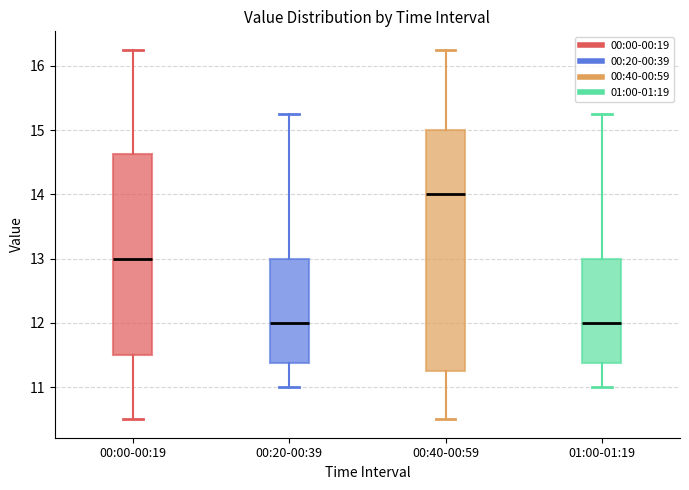

Which box is the tallest, from its lower edge to its upper edge?

00:40-00:59